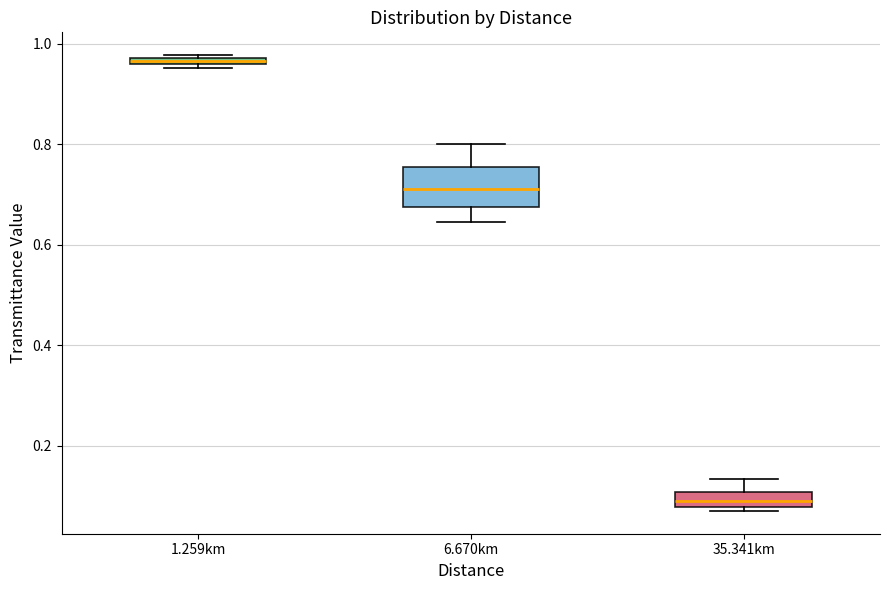

Which box has the lowest median line?

35.341km